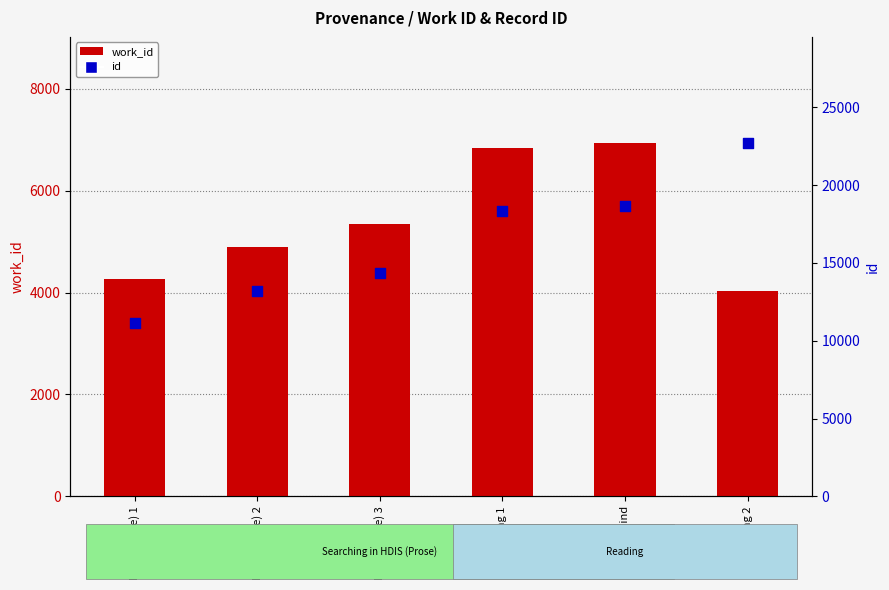

Which series has the largest Y range (max minus min)?

id